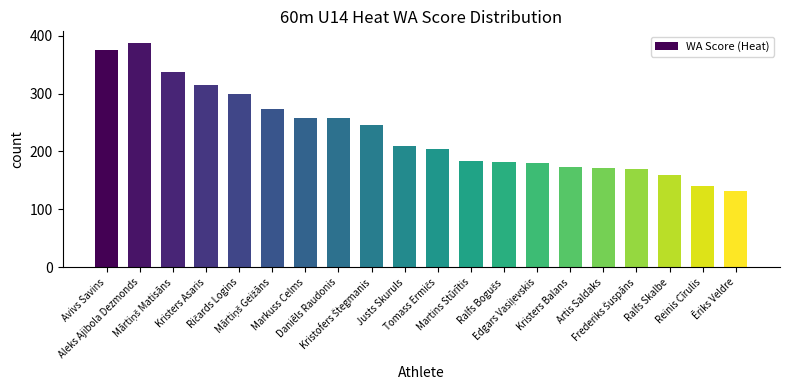

At which category does the chart reach its minimum across all series?

Ēriks Veldre